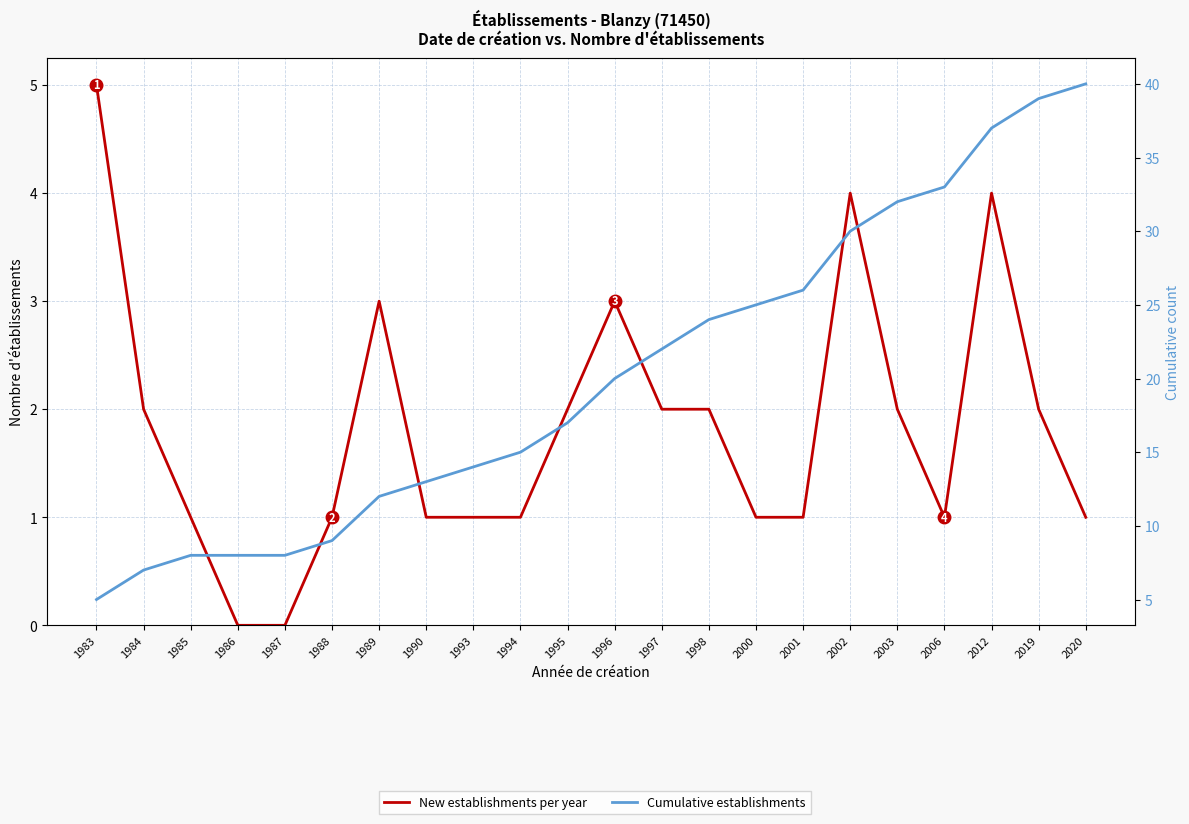

Is it true that New establishments per year equals 3 at 1998?

False